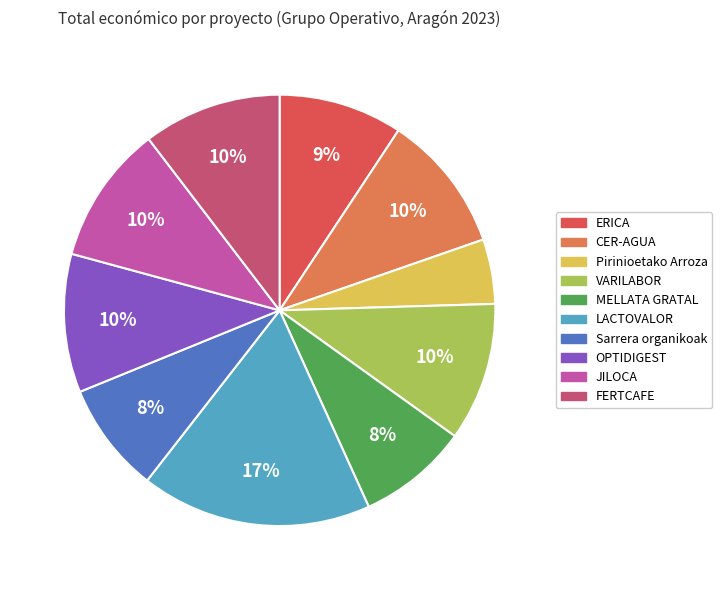

What percentage is the CER-AGUA slice, to the nearest percent?

10%